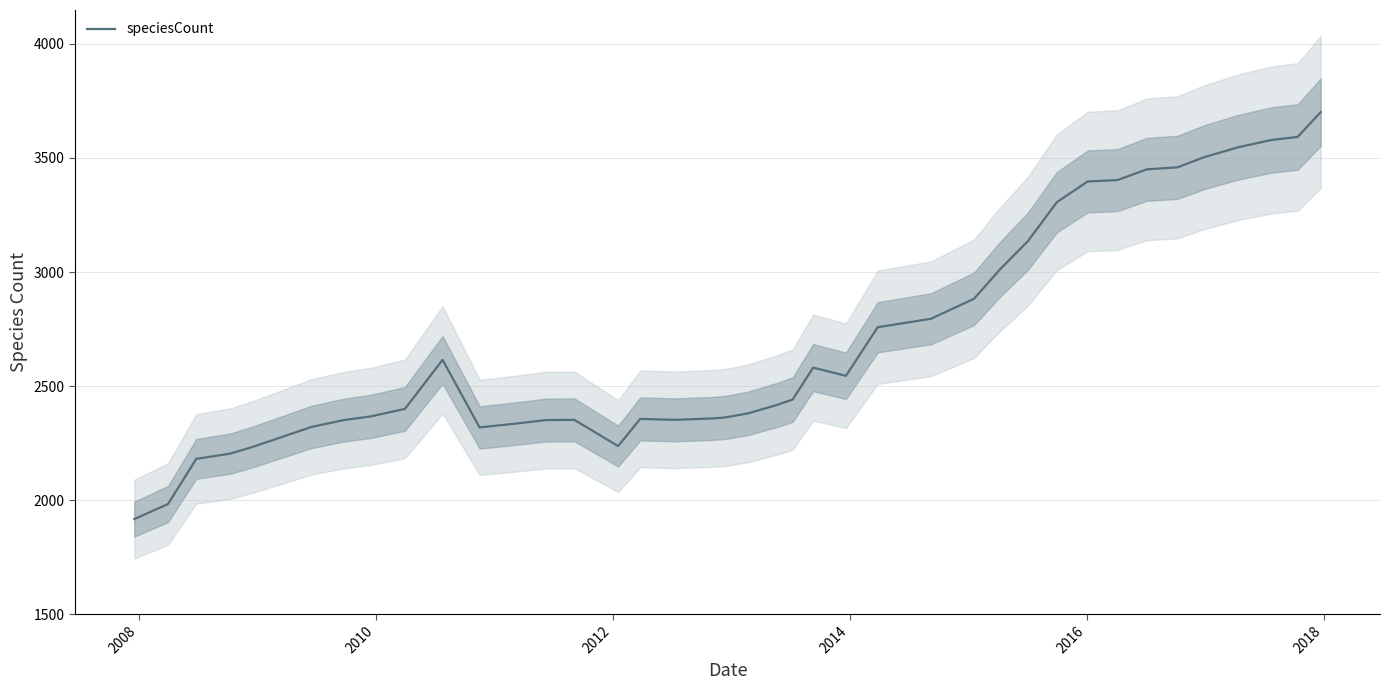

Reading left to right, list all the values displayed in this chart.

1917	1983	2181	2204	2233	2286	2321	2351	2367	2400	2615	2319	2333	2351	2352	2237	2356	2352	2358	2362	2380	2417	2441	2581	2545	2758	2795	2883	3012	3134	3306	3397	3403	3450	3459	3503	3547	3579	3592	3701